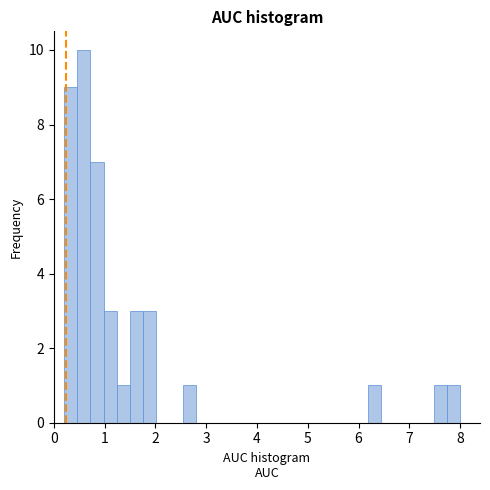

Around what value on the x-axis is the tallest bar? Give the approximate position of its centre, as read against the axis.

0.6